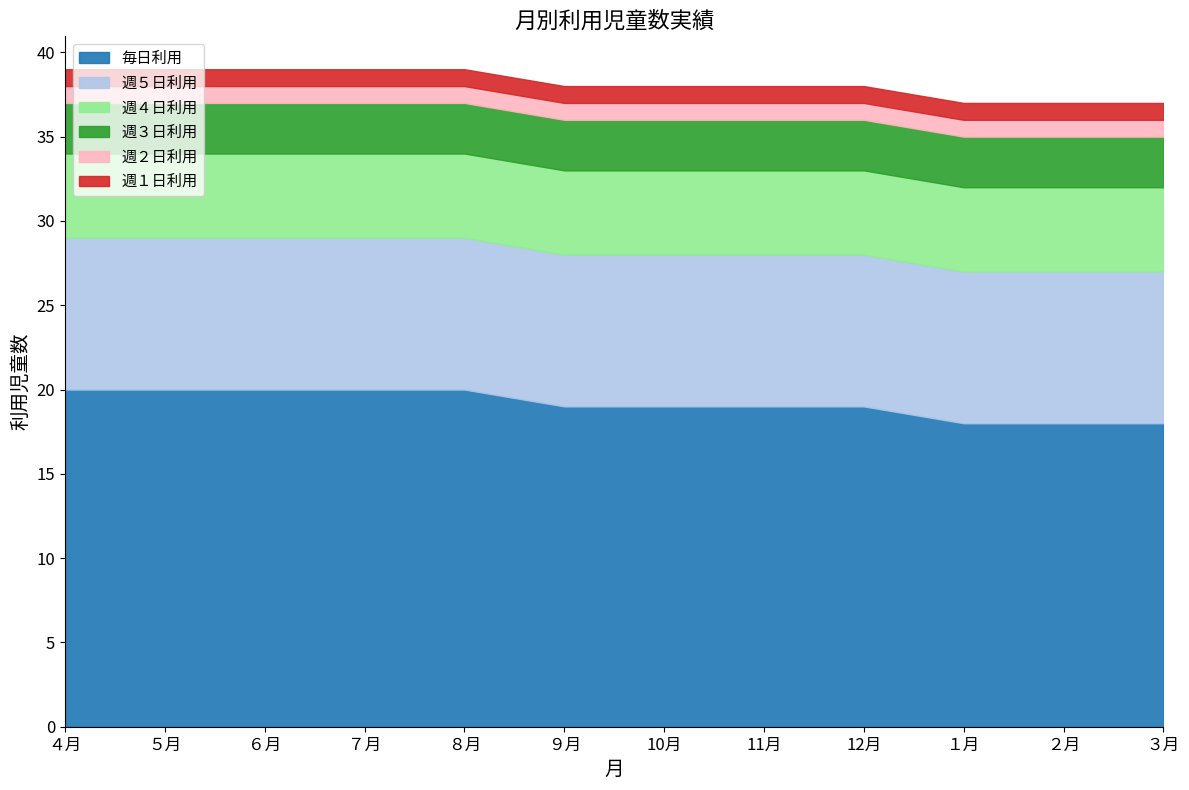

True or false: 週５日利用 and 週３日利用 intersect in this chart.

False